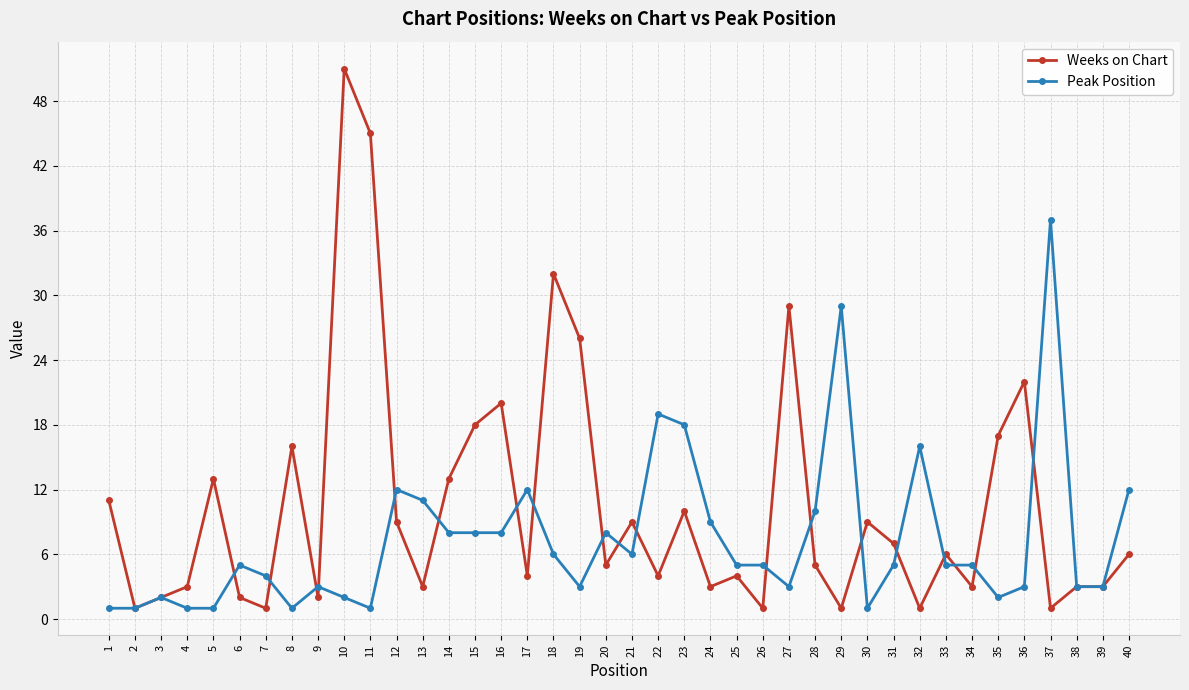

Which series has the widest spread of values?

Weeks on Chart